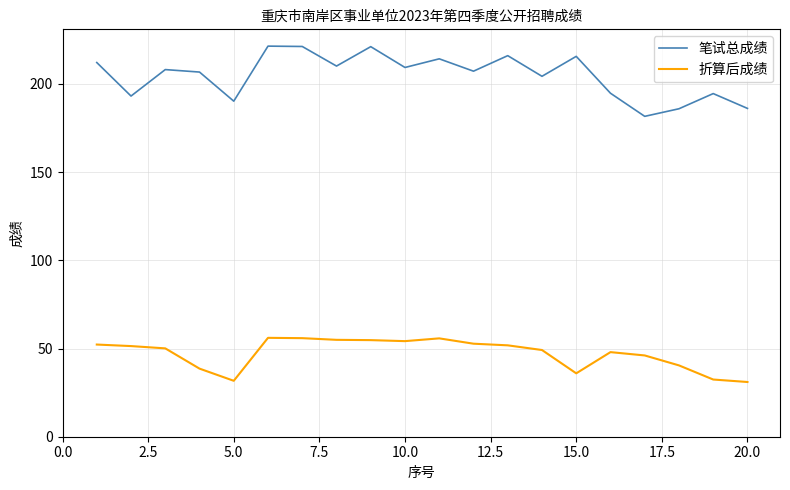

What is the difference between the maximum and minimum values in the 笔试总成绩 series?

39.8